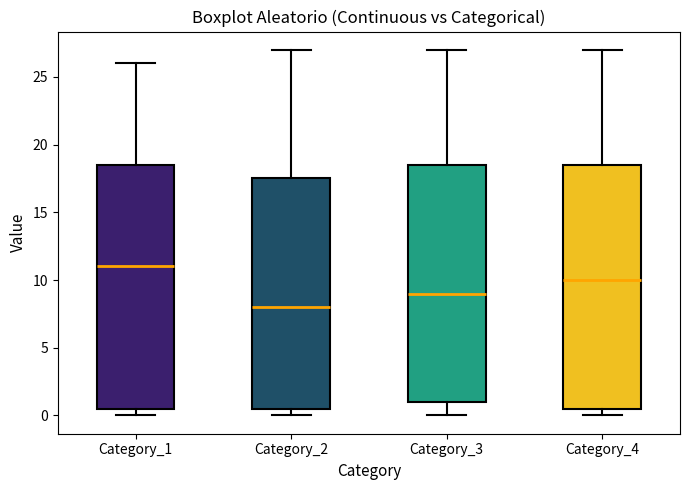

Reading left to right, read every box against the y-axis: the position of its median line, the range the box covers, and the ends of its whiskers. The values are not printed on the chart, so give them approximately, as read against the axis.

Category_1: median 11.0, box 0.5 to 18.5, whiskers 0.0 to 26.0
Category_2: median 8.0, box 0.5 to 17.5, whiskers 0.0 to 27.0
Category_3: median 9.0, box 1.0 to 18.5, whiskers 0.0 to 27.0
Category_4: median 10.0, box 0.5 to 18.5, whiskers 0.0 to 27.0